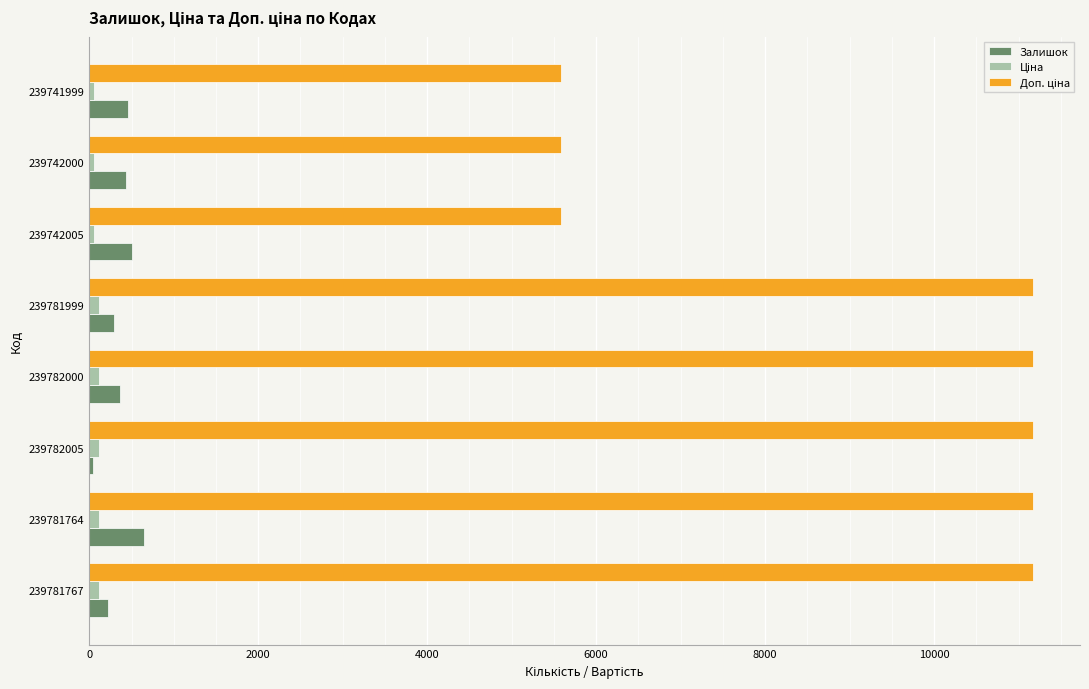

The value of Залишок at 239781764 is 653.0. True or false?

True